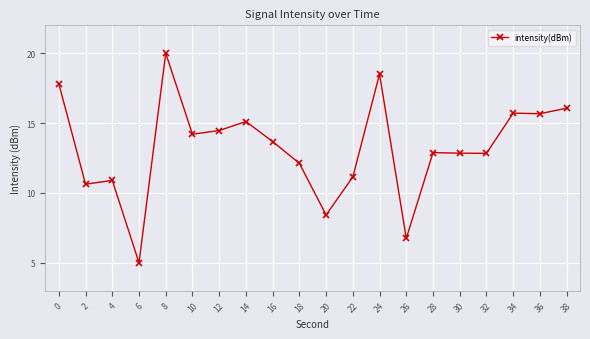

Where is the first local minimum?

2